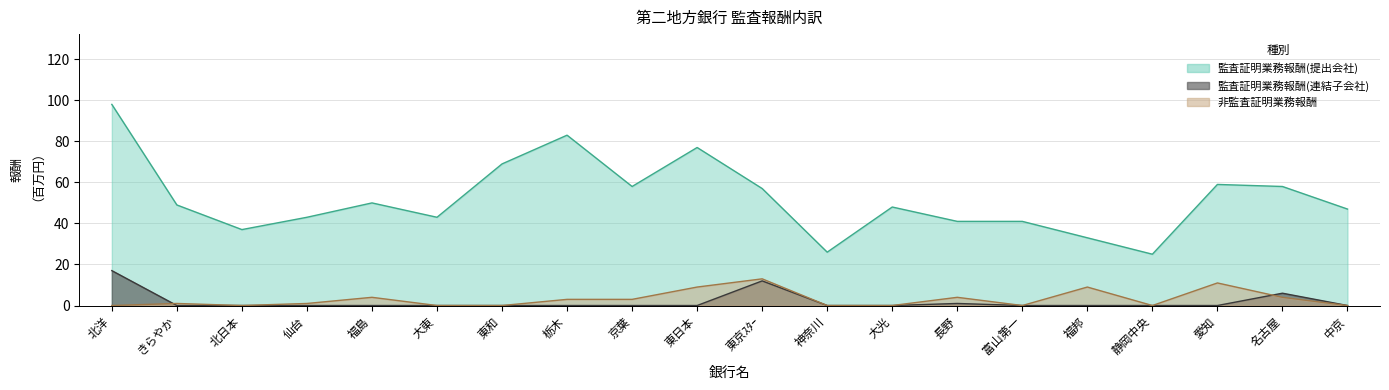

The 非監査証明業務報酬 series shows 4 at 名古屋. True or false?

True